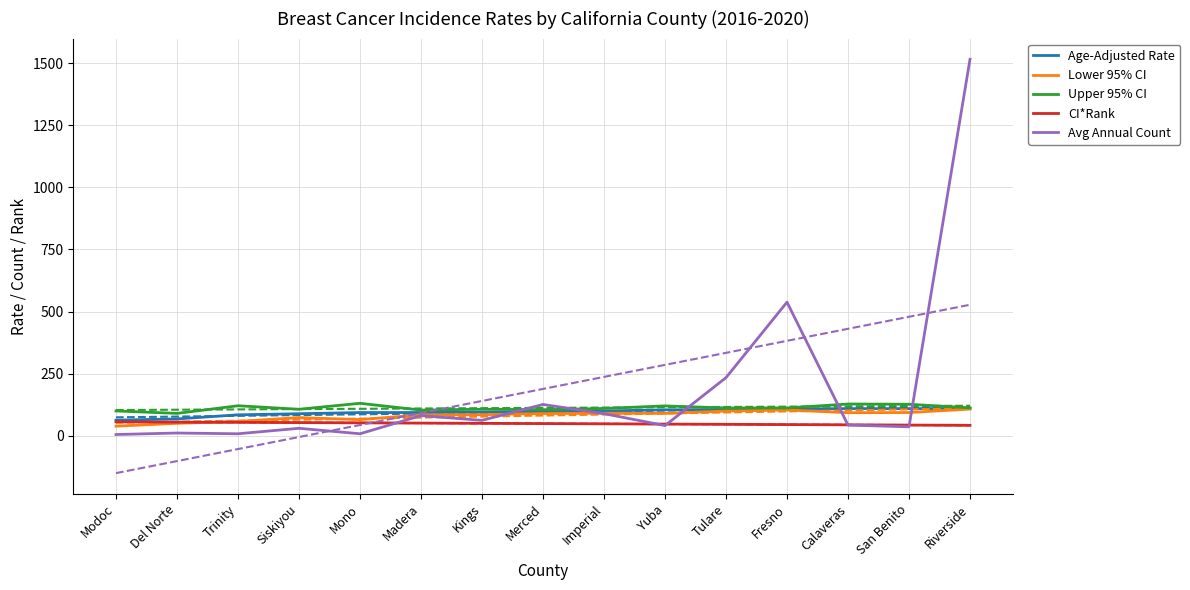

How many data points in Age-Adjusted Rate are less than 96?

7